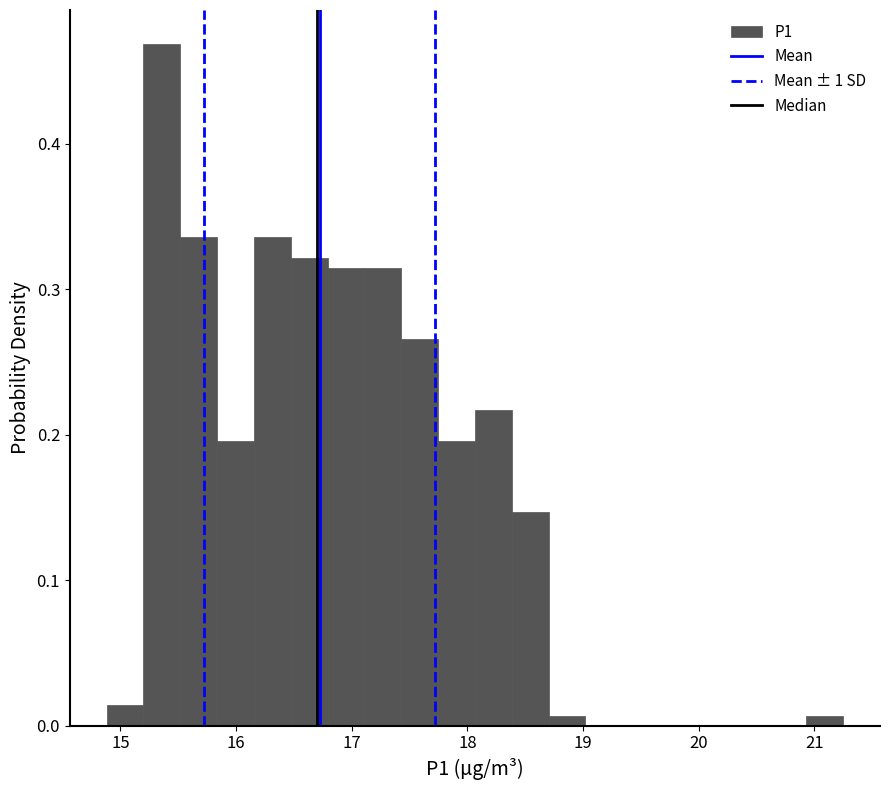

Around what value on the x-axis is the tallest bar? Give the approximate position of its centre, as read against the axis.

15.4